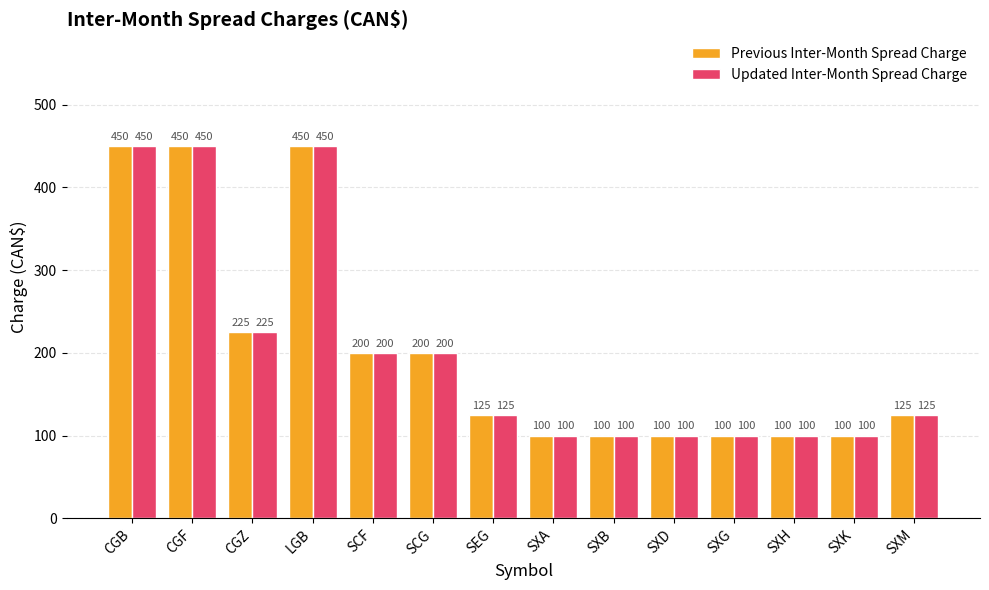

What is the difference between the Previous Inter-Month Spread Charge values at SCF and SXH?

100